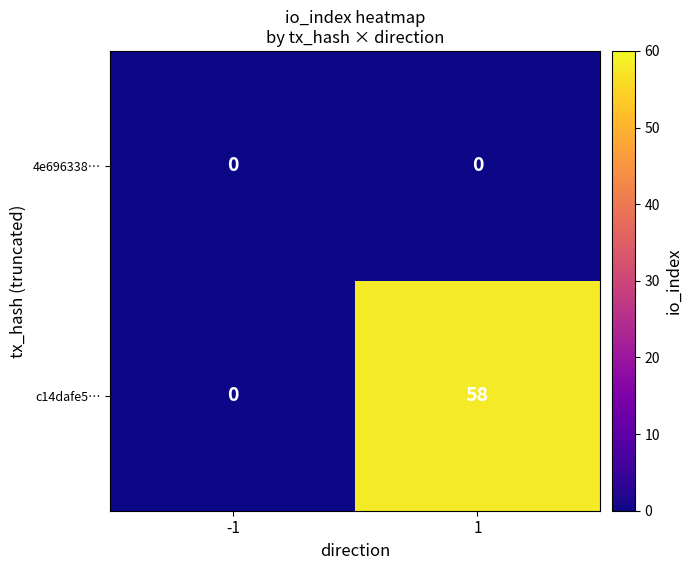

List the series in order of their peak value, lowest first.

4e696338…, c14dafe5…